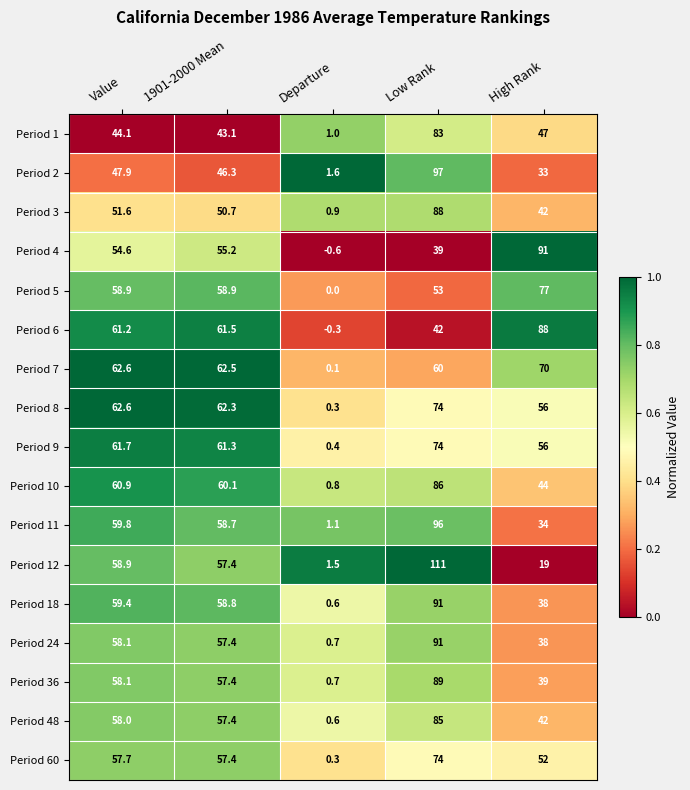

List the labels in order of Period 36 value, smallest first.

Departure, High Rank, 1901-2000 Mean, Value, Low Rank